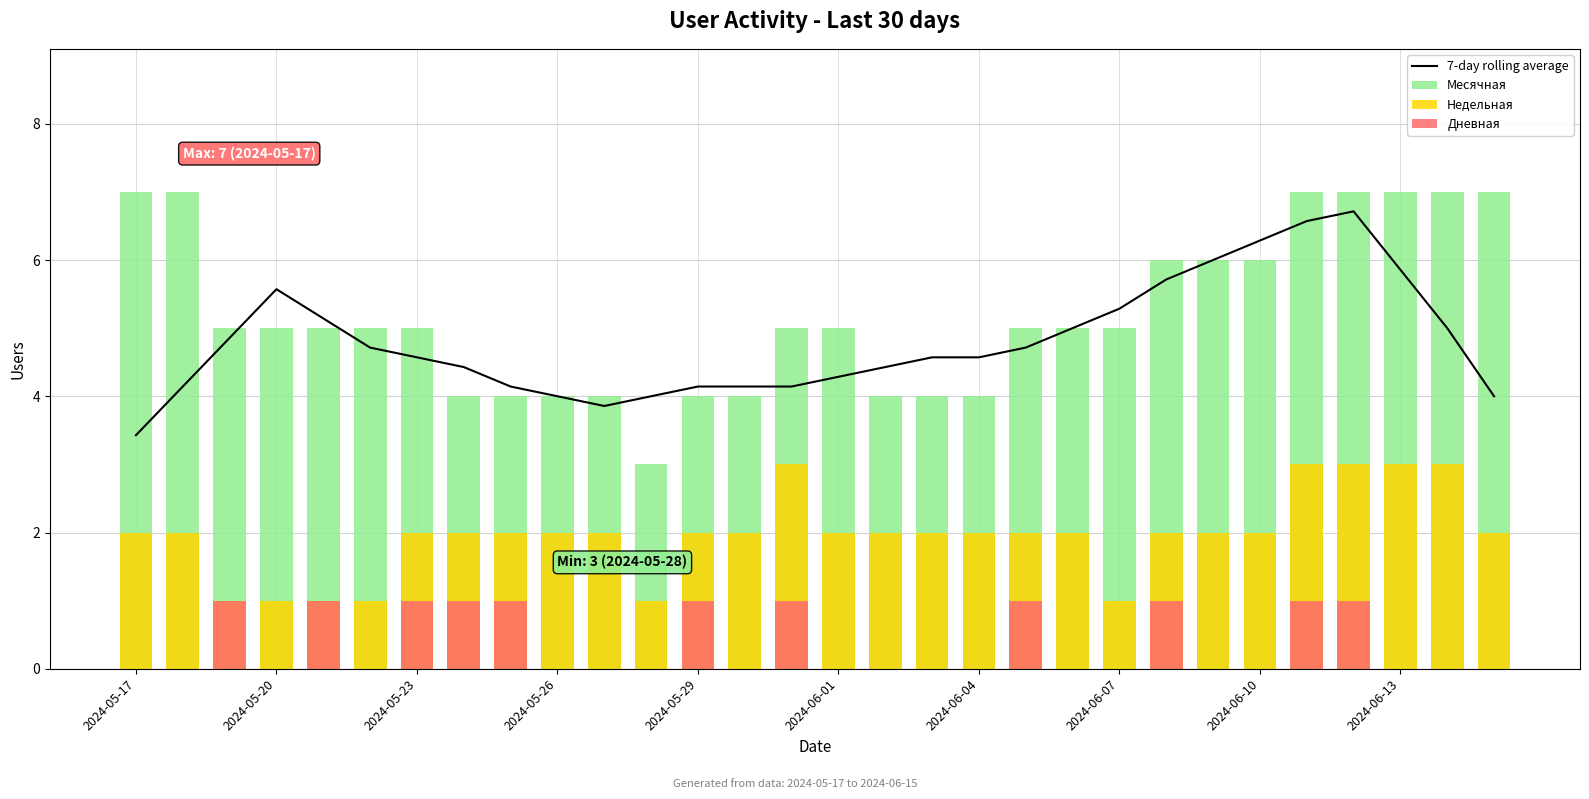

What is the average value of the Дневная series?

0.4